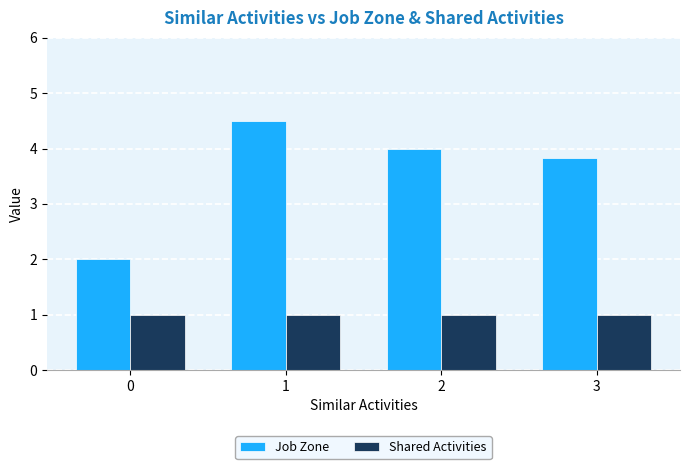

What is the value of the Job Zone bar at the 3rd from the left?

4.0